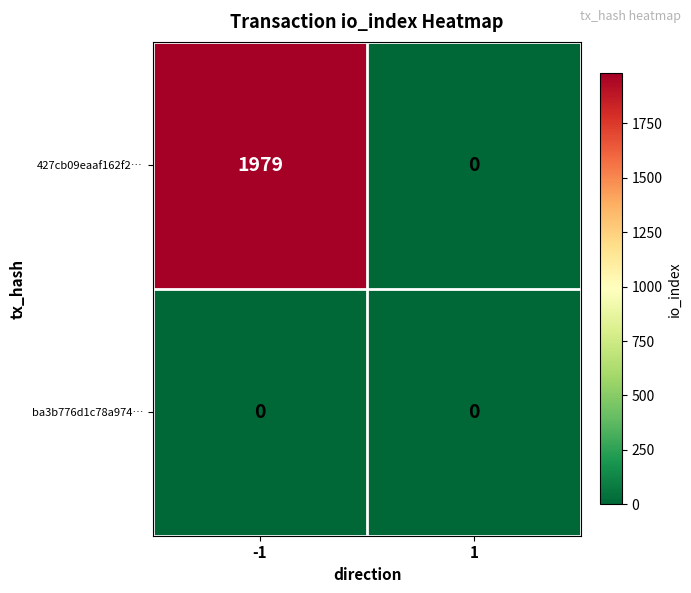

Reading left to right, what are all the values shown in this chart?

427cb09eaaf162f2…: -1=1979	1=0
ba3b776d1c78a974…: -1=0	1=0